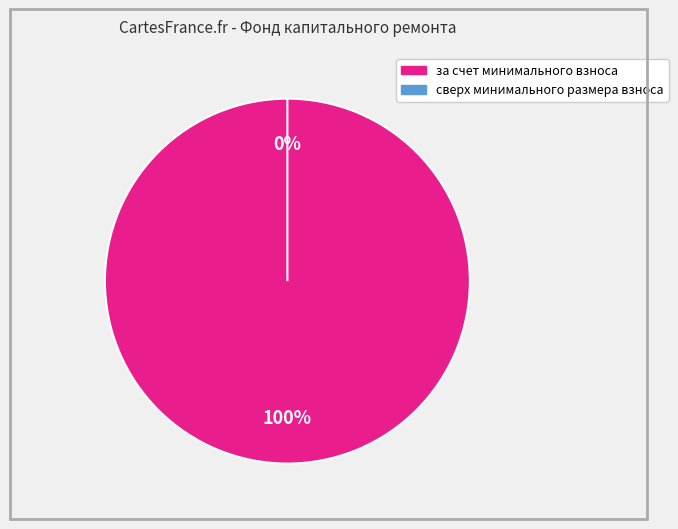

What percentage do за счет минимального взноса and сверх минимального размера взноса together represent?

100.0%